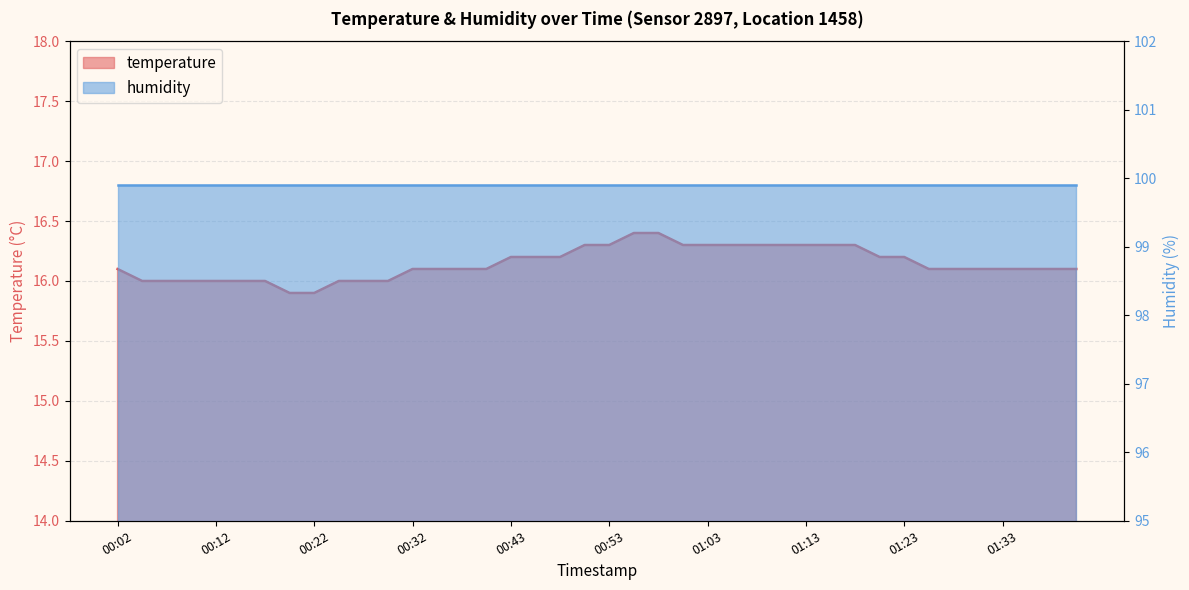

Read the value at 01:36.

16.1